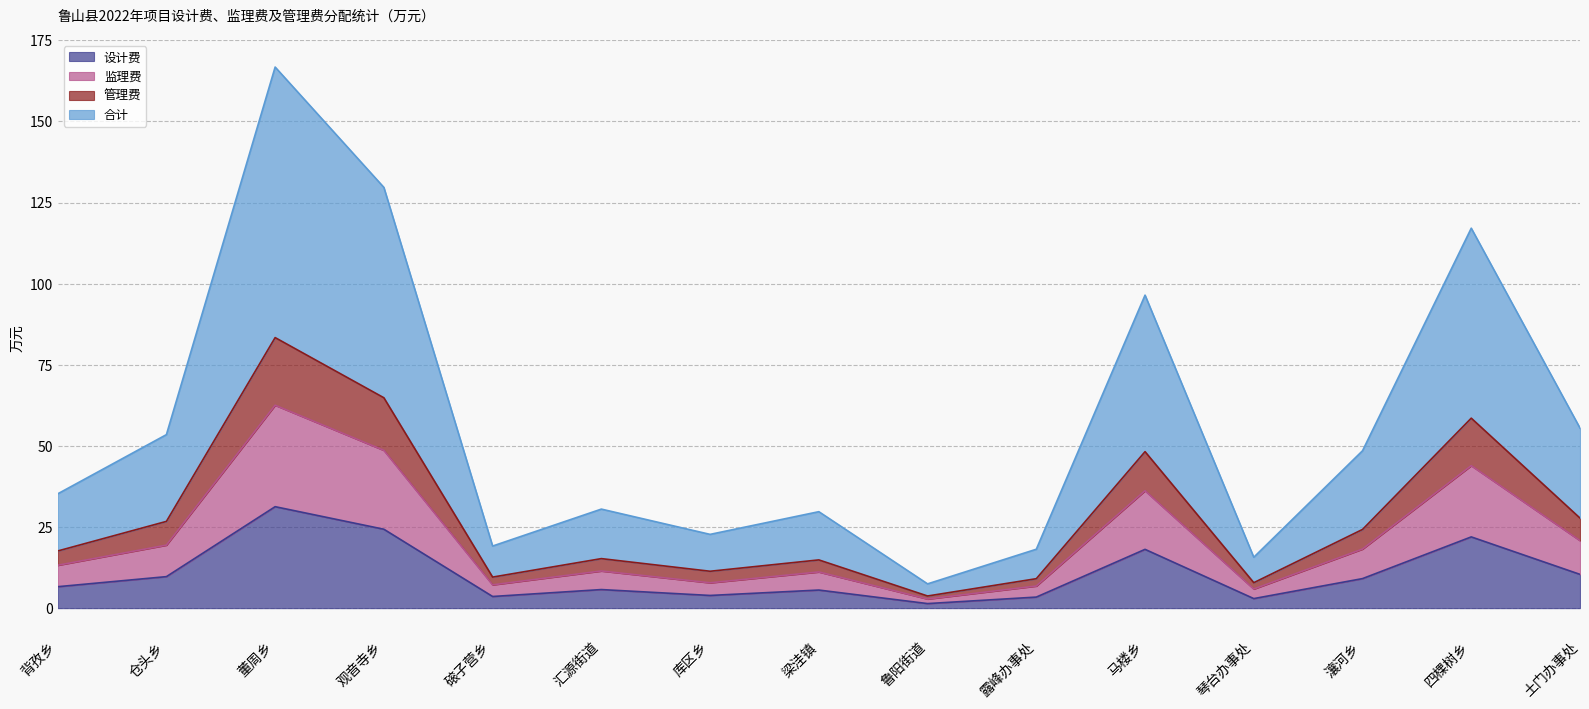

Reading left to right, what are all the values shown in this chart?

设计费: 6.6	9.7	31.3	24.3	3.6	5.7	3.9	5.6	1.4	3.4	18.1	2.9	9.1	22.0	10.4
监理费: 13.2	19.4	62.5	48.6	7.2	11.4	7.8	11.1	2.8	6.8	36.2	5.9	18.2	43.9	20.8
管理费: 17.6	26.7	83.4	64.8	9.6	15.3	11.4	14.9	3.7	9.1	48.2	7.8	24.2	58.5	27.7
合计: 35.2	53.5	166.8	129.7	19.1	30.5	22.7	29.7	7.5	18.2	96.5	15.7	48.5	117.1	55.5